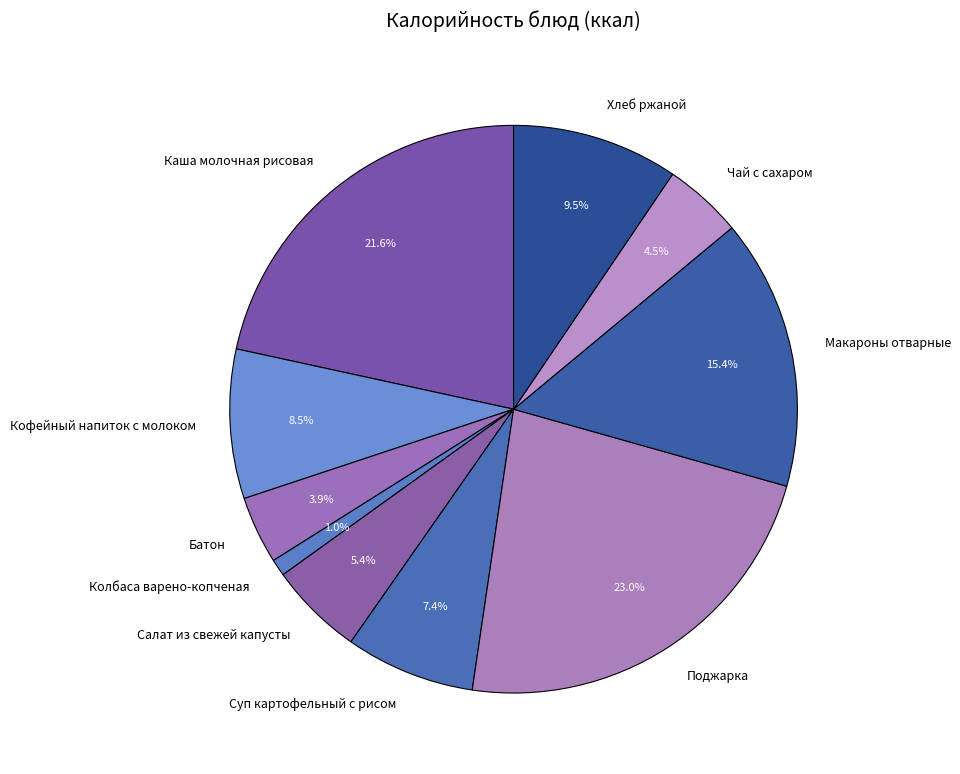

What is the total percentage of Хлеб ржаной and Чай с сахаром?

14.0%